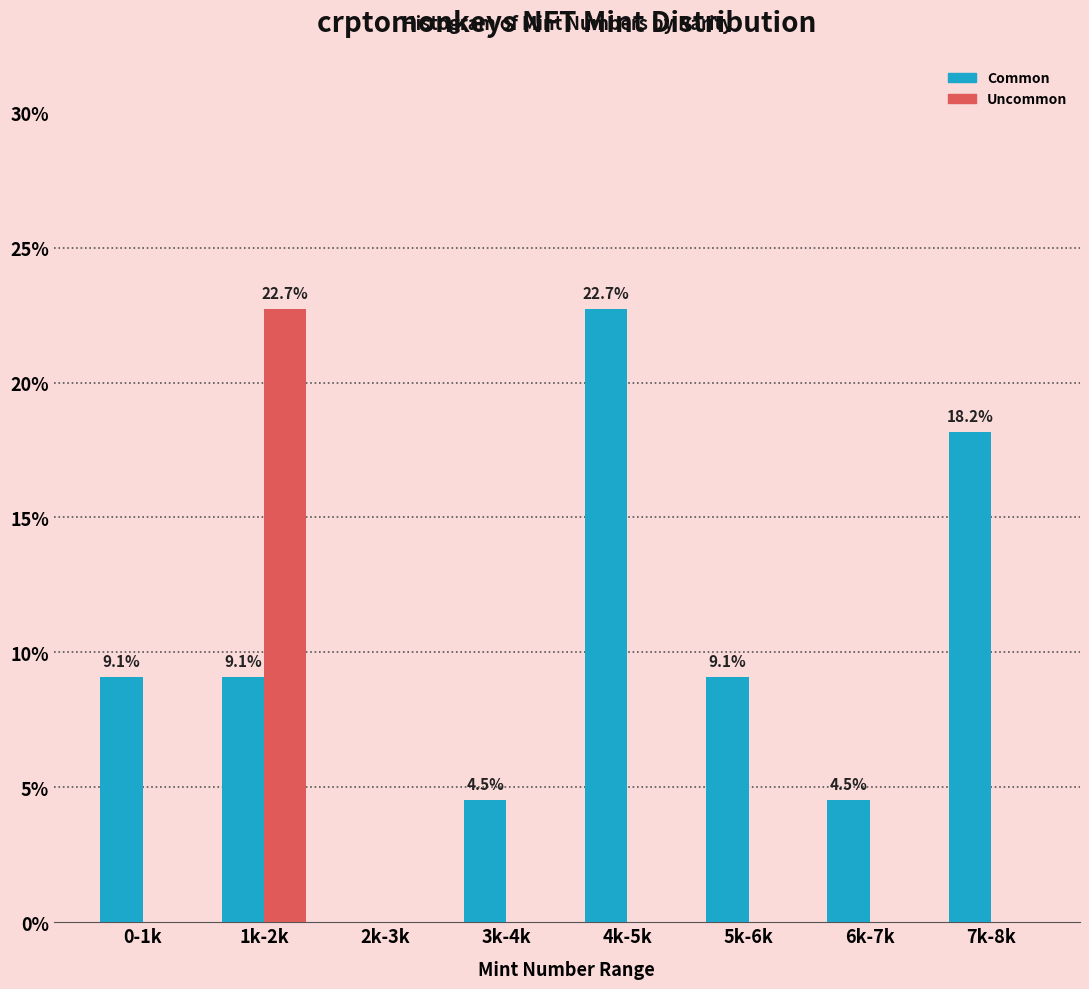

Reading left to right, extract all data points from this chart.

Common: 0-1k=9.1	1k-2k=9.1	2k-3k=0.0	3k-4k=4.5	4k-5k=22.7	5k-6k=9.1	6k-7k=4.5	7k-8k=18.2
Uncommon: 0-1k=0.0	1k-2k=22.7	2k-3k=0.0	3k-4k=0.0	4k-5k=0.0	5k-6k=0.0	6k-7k=0.0	7k-8k=0.0